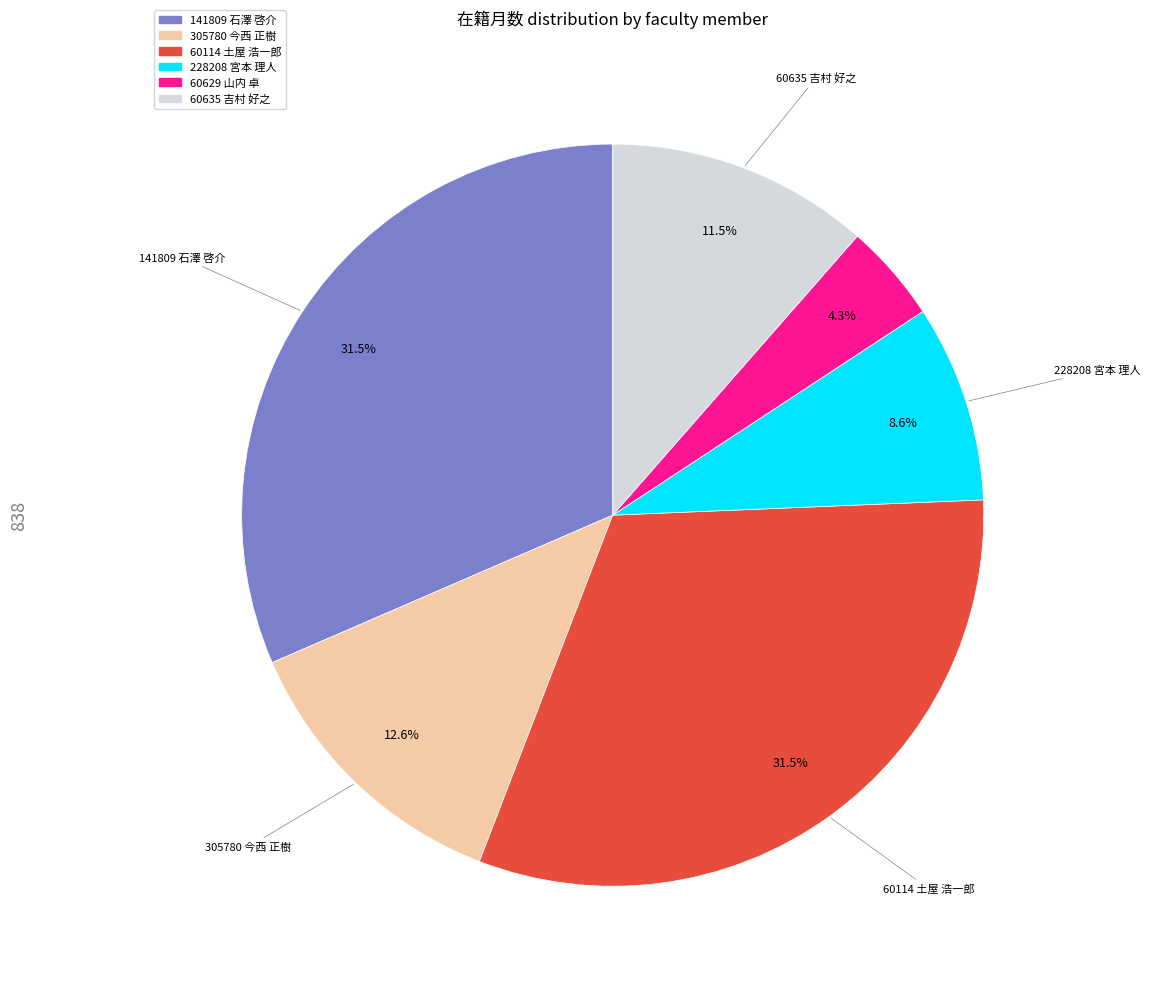

Between 305780 今西 正樹 and 228208 宮本 理人, which is larger?

305780 今西 正樹